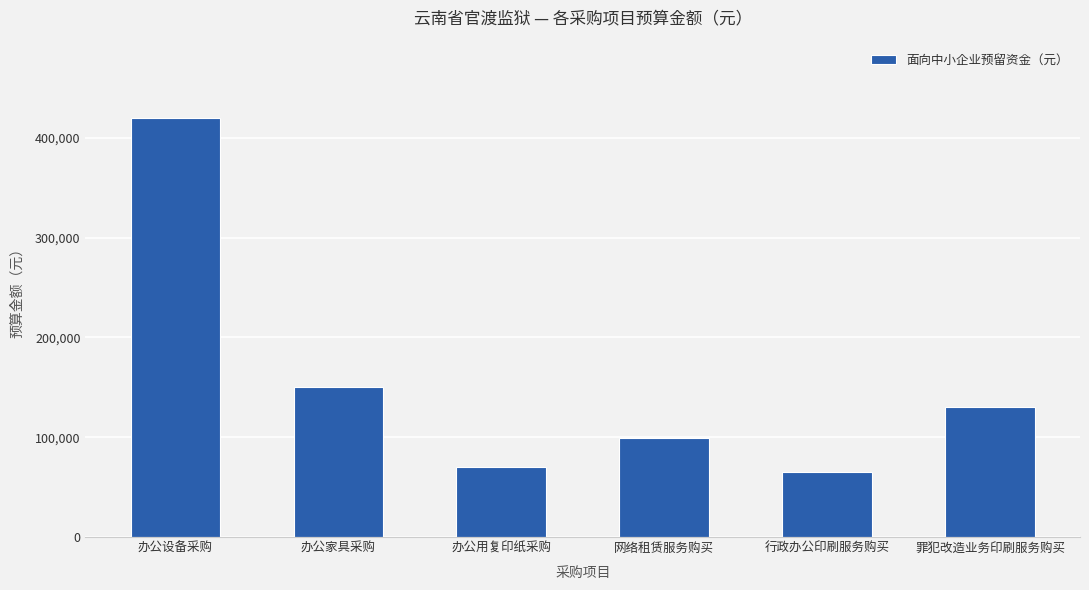

True or false: the data shows 70000 at 办公用复印纸采购.

True